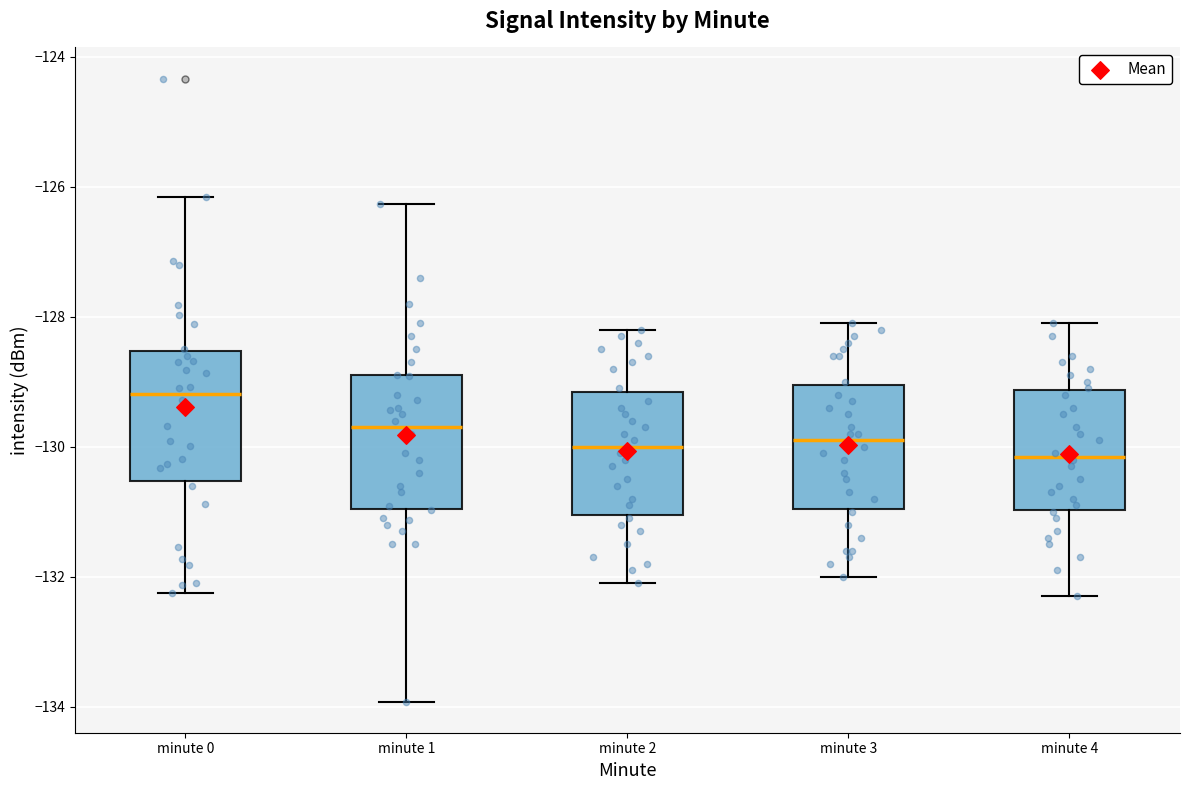

Reading left to right, transcribe this box plot: for each box, give where its median line is, the range the box spans, and where its two whiskers end, as read against the y-axis. The values are not printed on the chart, so give them approximately, as read against the axis.

minute 0: median -129.2, box -130.6 to -128.6, whiskers -132.2 to -126.2
minute 1: median -129.6, box -131.0 to -129.0, whiskers -134.0 to -126.2
minute 2: median -130.0, box -131.0 to -129.2, whiskers -132.0 to -128.2
minute 3: median -129.8, box -131.0 to -129.0, whiskers -132.0 to -128.0
minute 4: median -130.2, box -131.0 to -129.2, whiskers -132.2 to -128.0